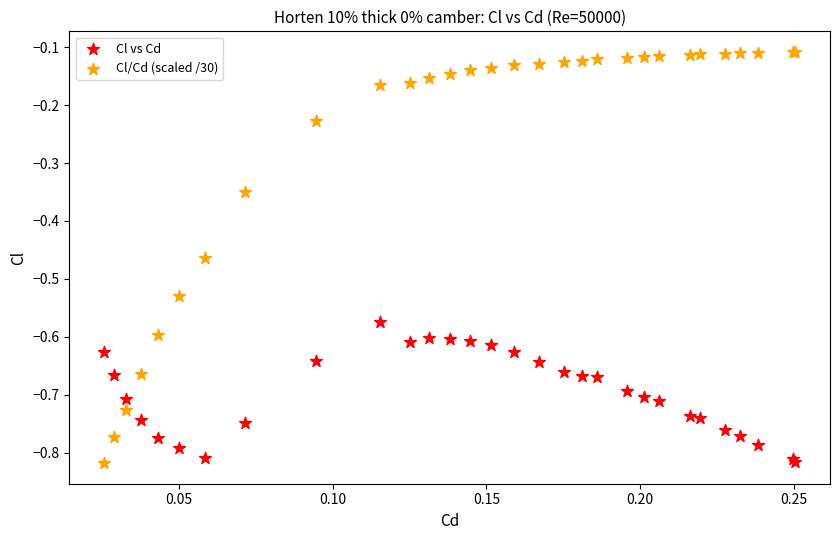

Which series has the largest Y range (max minus min)?

Cl/Cd (scaled /30)